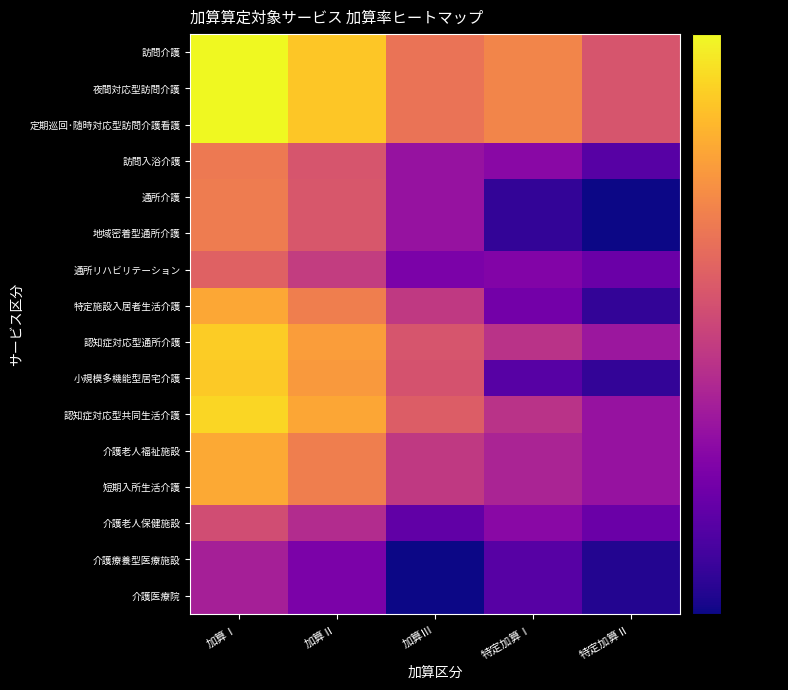

How many categories are shown in the chart?

5